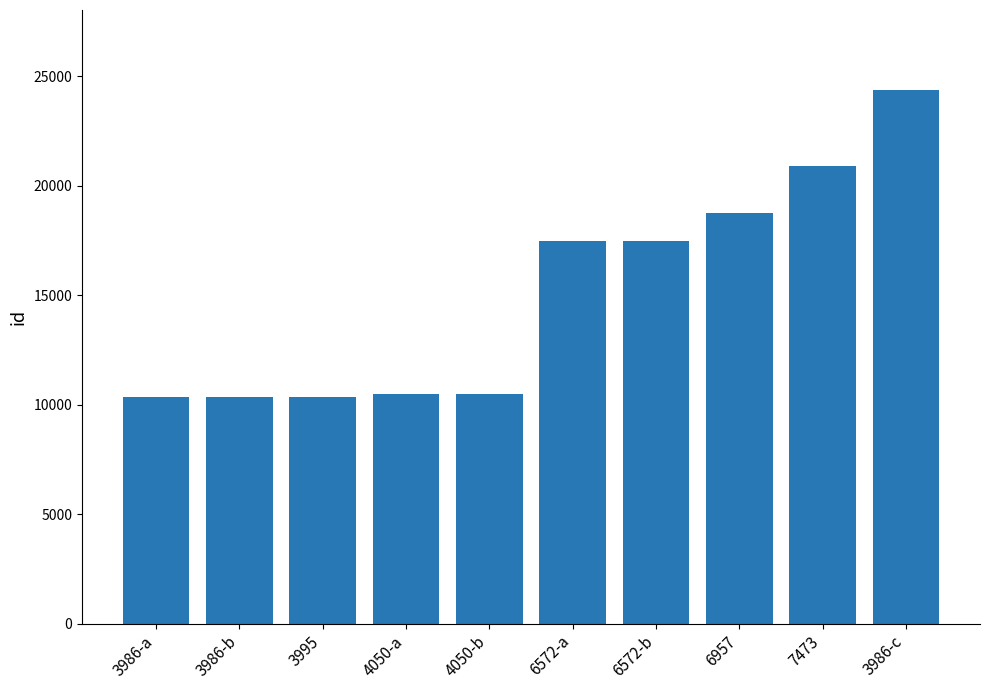

What is the smallest value displayed?

10352